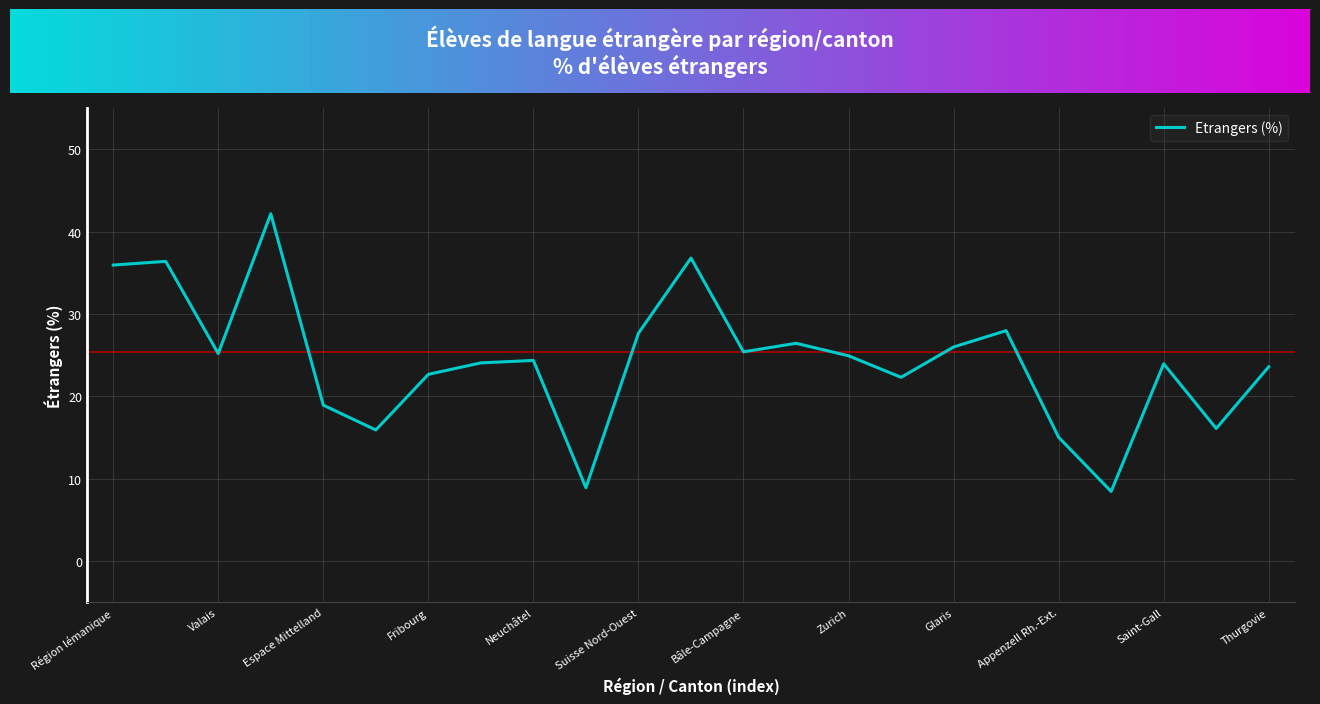

What is the difference between the maximum and minimum values?

33.7